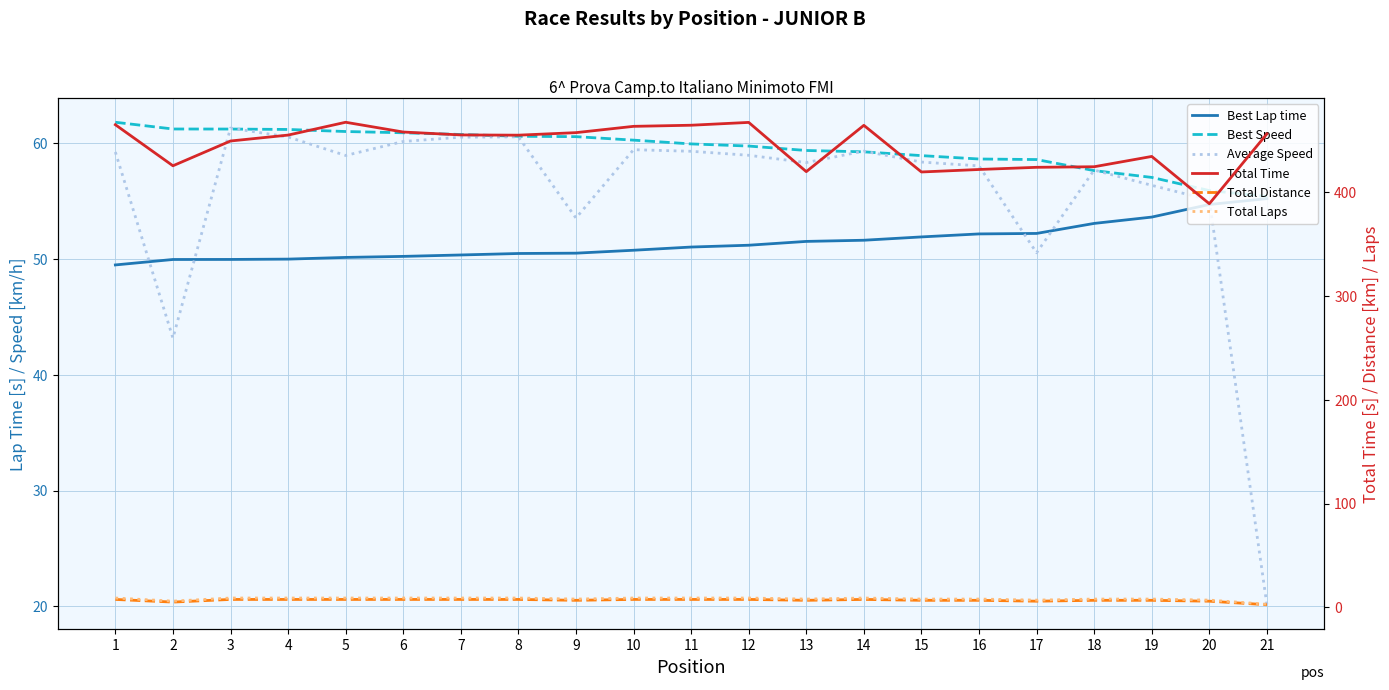

What is the average value of the Total Laps series?

8.1